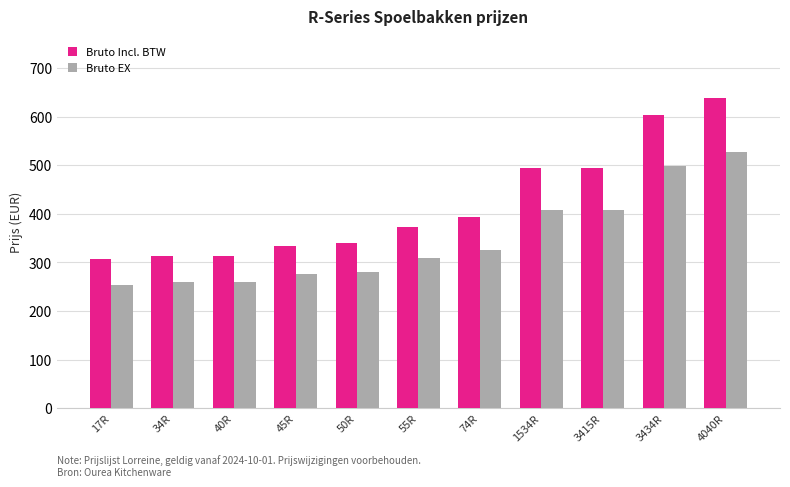

What is the approximate value of Bruto EX at 55R?

308.7